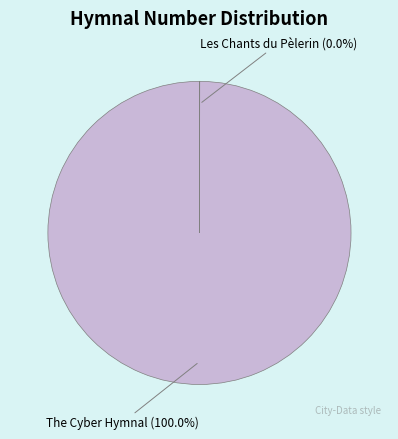

Does The Cyber Hymnal represent more than half of the total?

Yes